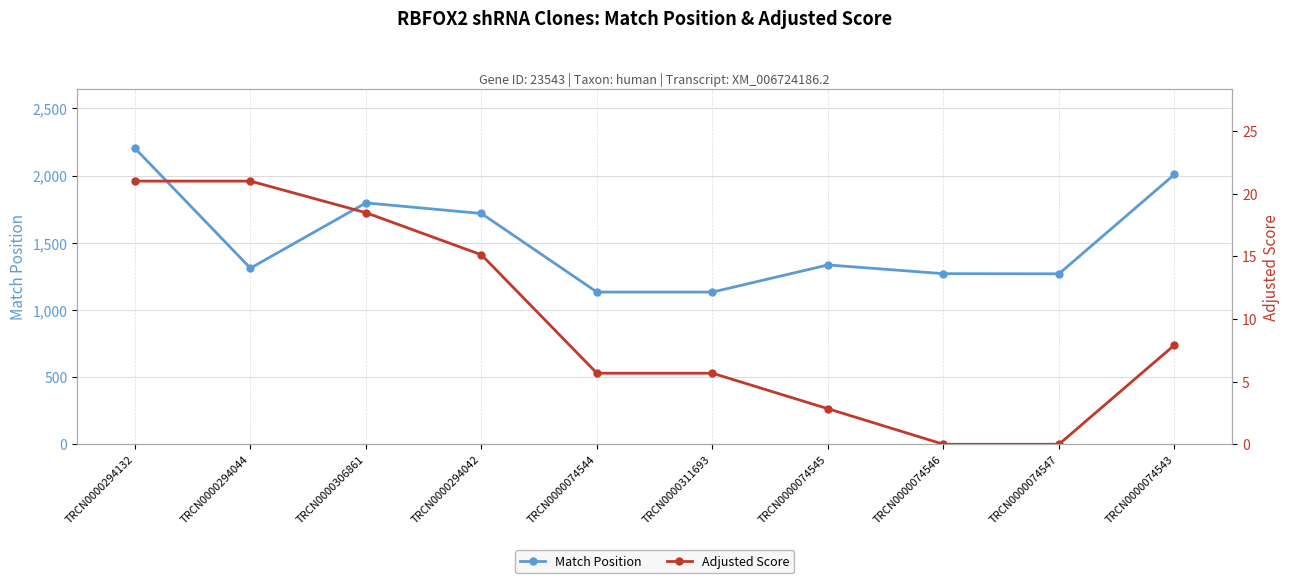

Is it true that Adjusted Score equals 7.9 at TRCN0000074543?

True